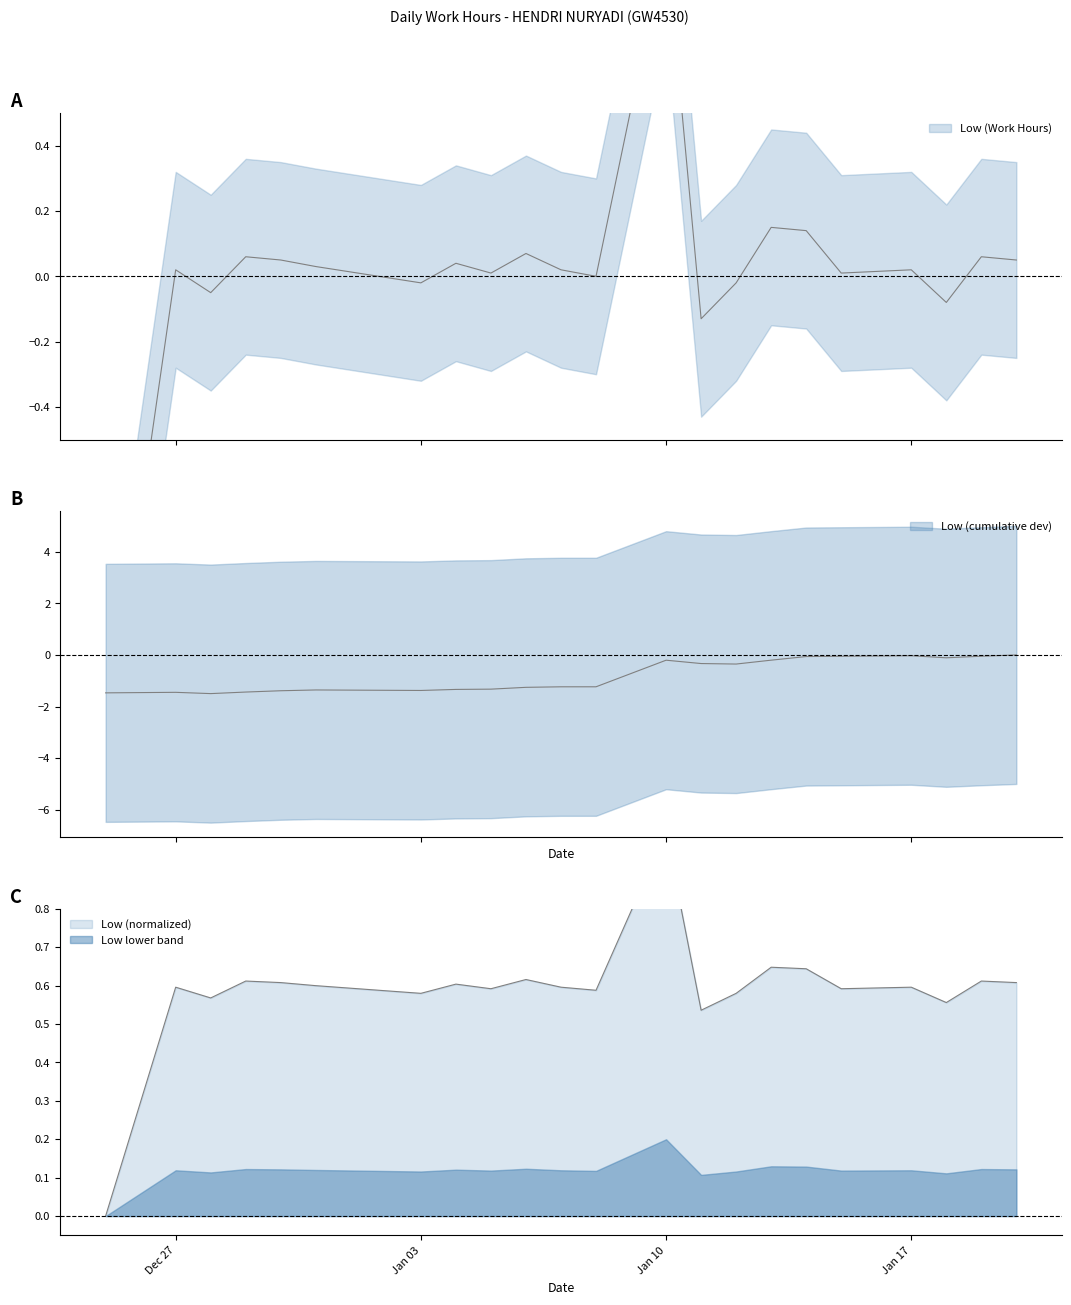

How many values exceed 0?

16